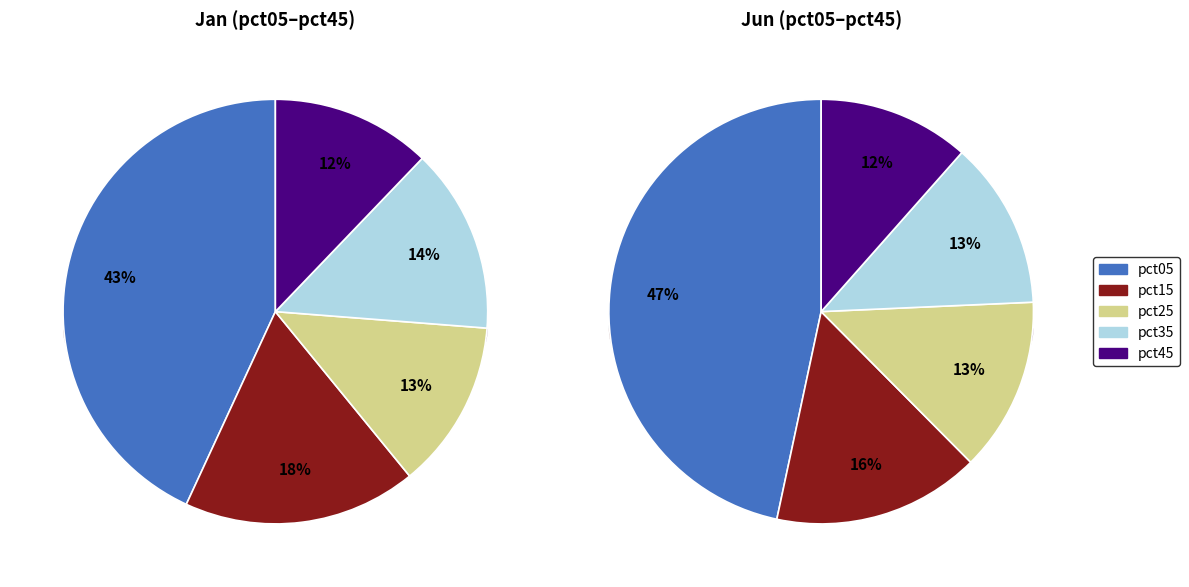

How many segments does this pie chart have?

10